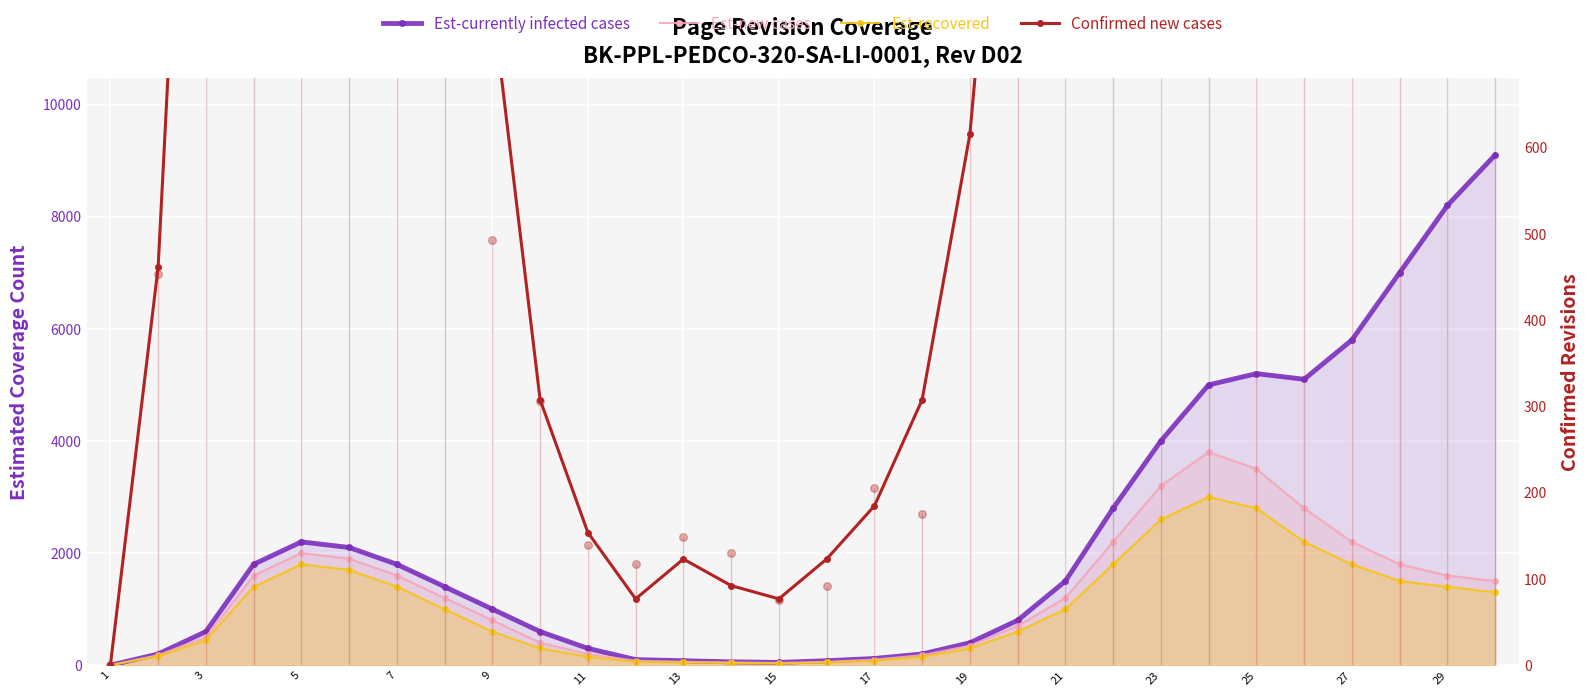

Which series has the largest total across all categories?

Est-currently infected cases